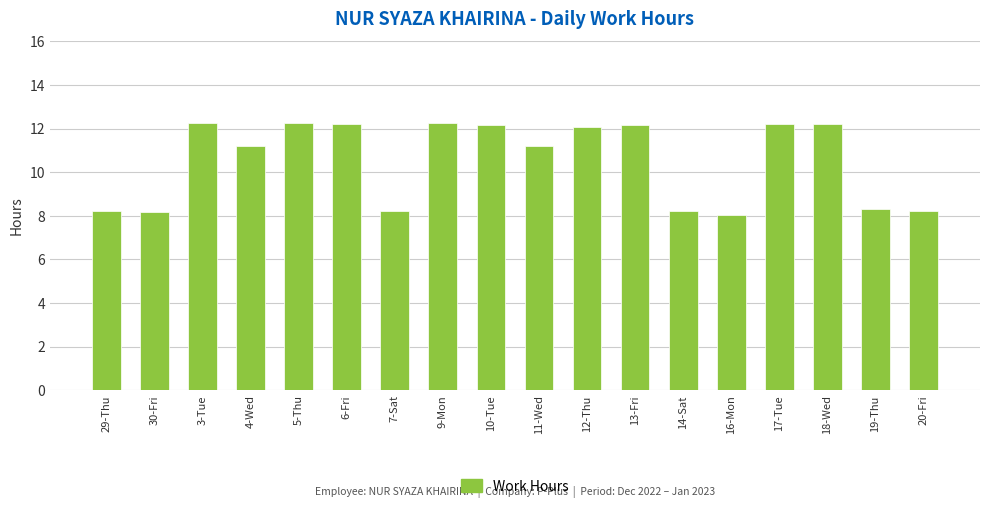

What is the sum of all values?

189.6